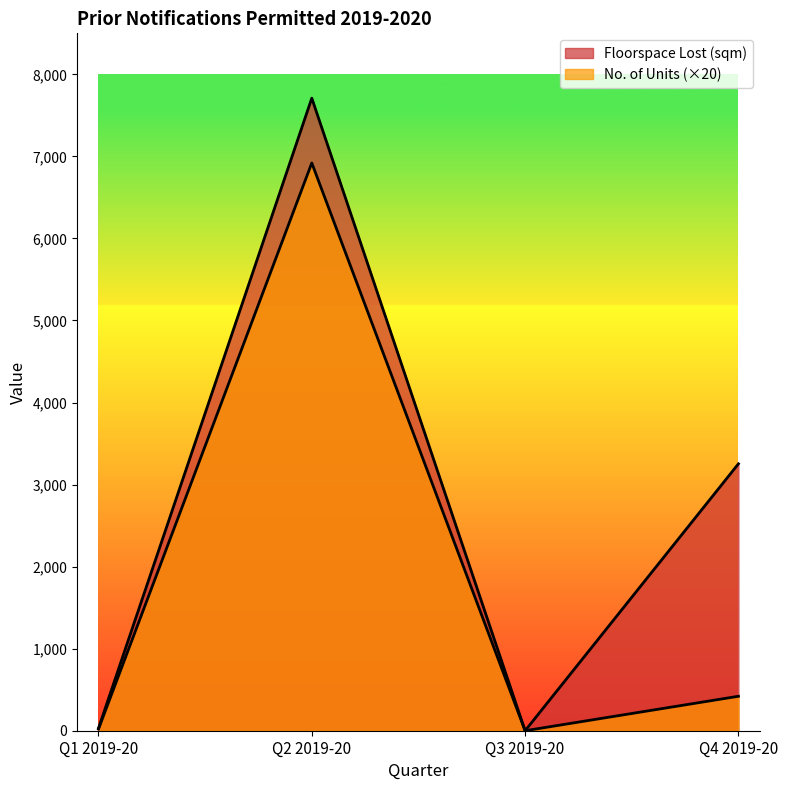

Is it true that Floorspace Lost (sqm) equals 3253 at Q4 2019-20?

True